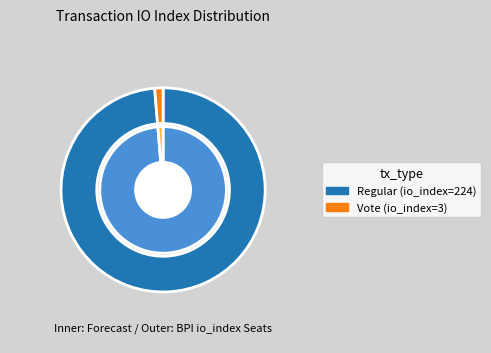

Rank the categories by value from lowest to highest.

io_index=3 (Vote), io_index=224 (Regular)